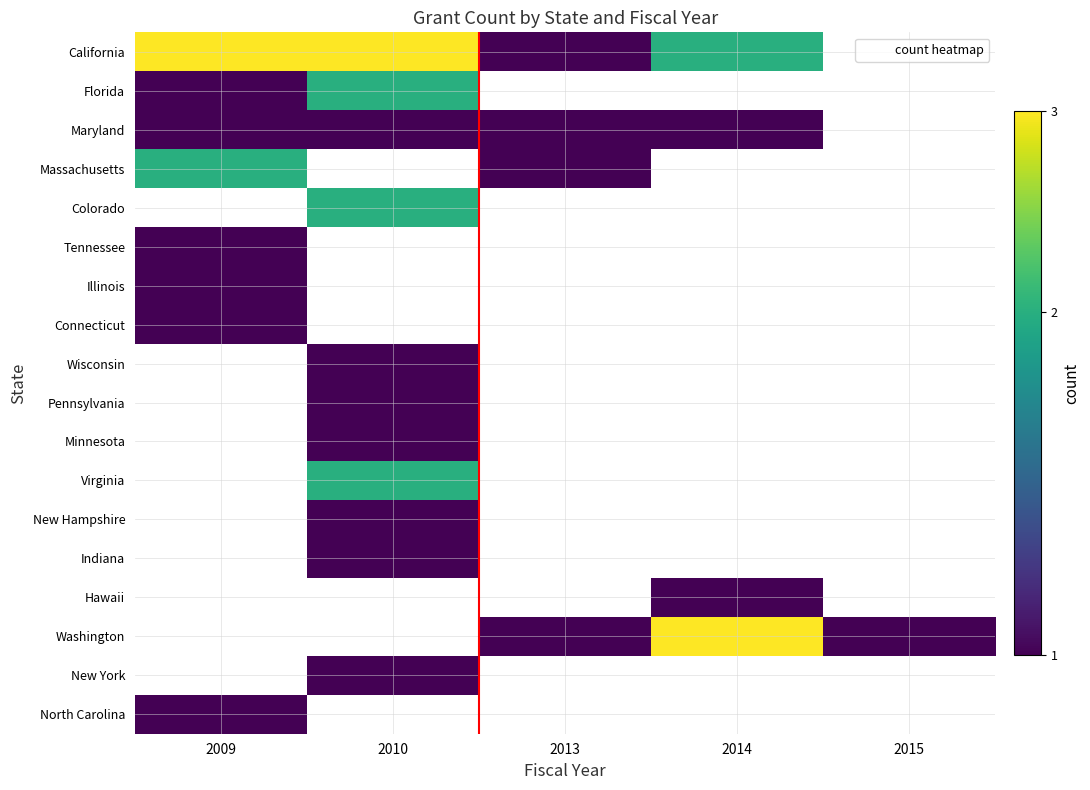

List the series in order of their peak value, lowest first.

Maryland, Tennessee, Illinois, Connecticut, Wisconsin, Pennsylvania, Minnesota, New Hampshire, Indiana, Hawaii, New York, North Carolina, Florida, Massachusetts, Colorado, Virginia, California, Washington